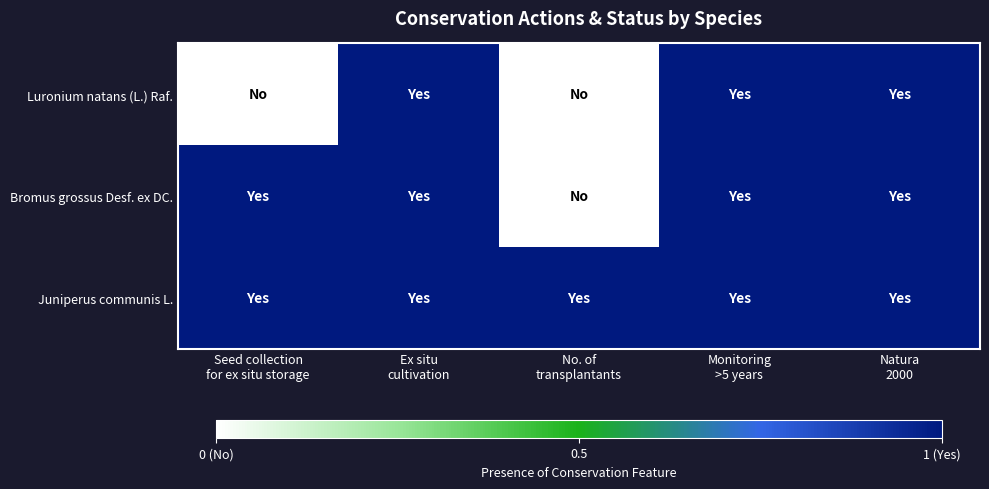

At which category is the sum across all series the highest?

Ex situ
cultivation